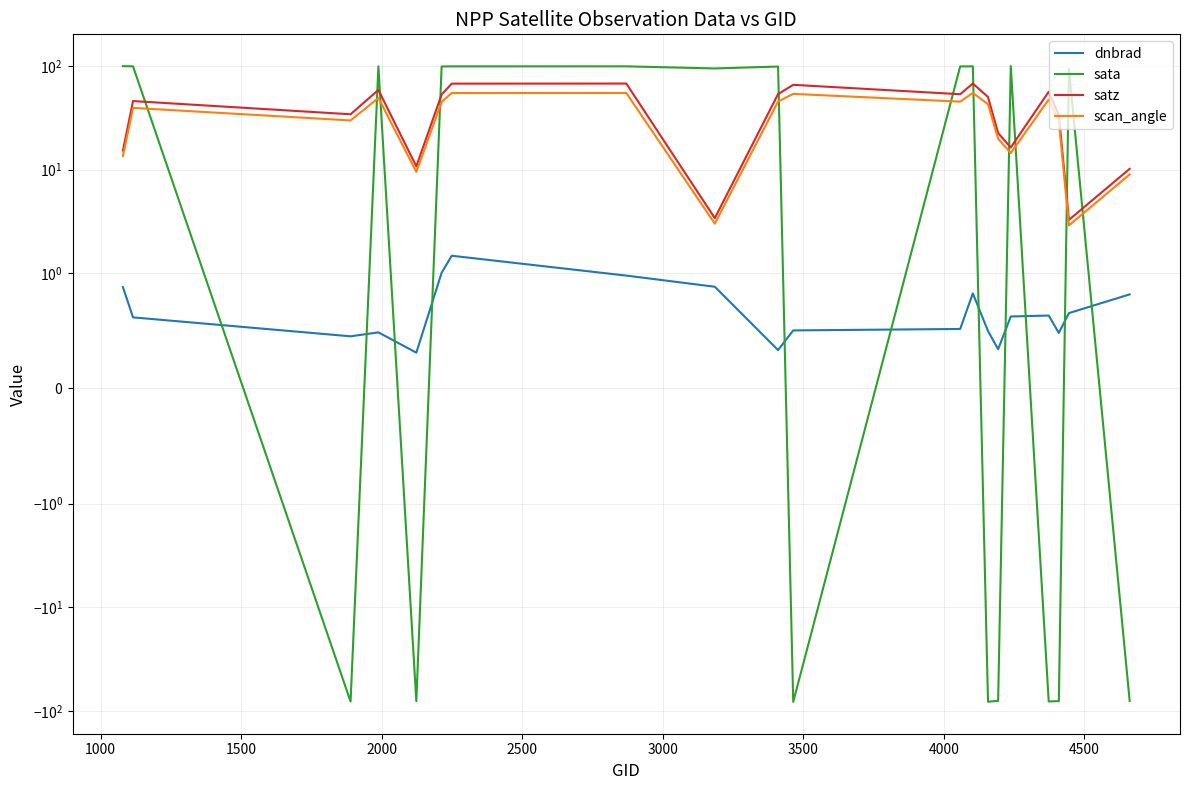

What is the smallest value displayed?

-81.8